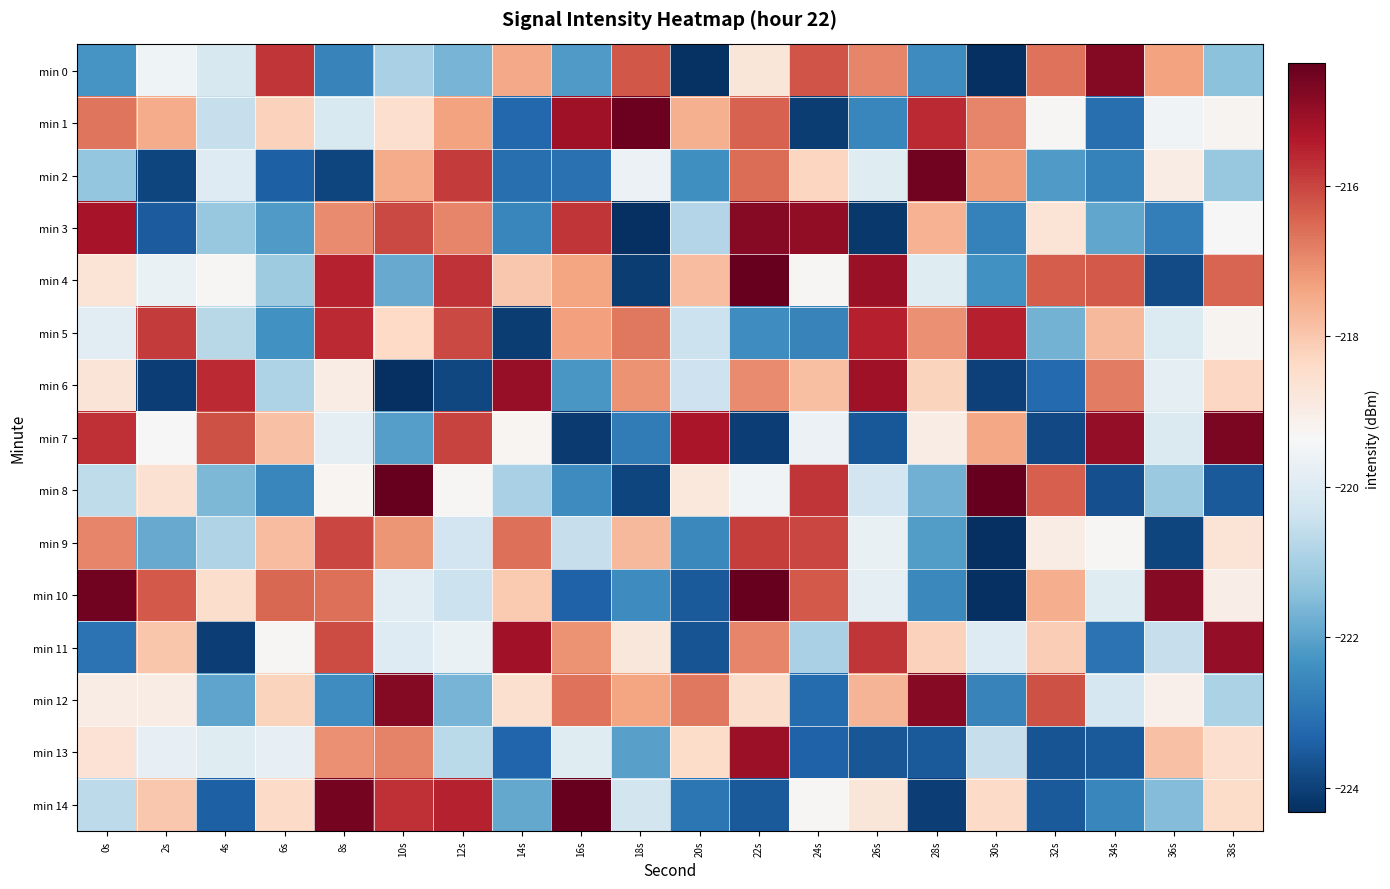

Rank the series at 22s from highest to lowest value.

min 4, min 10, min 3, min 13, min 9, min 1, min 2, min 11, min 6, min 12, min 0, min 8, min 5, min 14, min 7